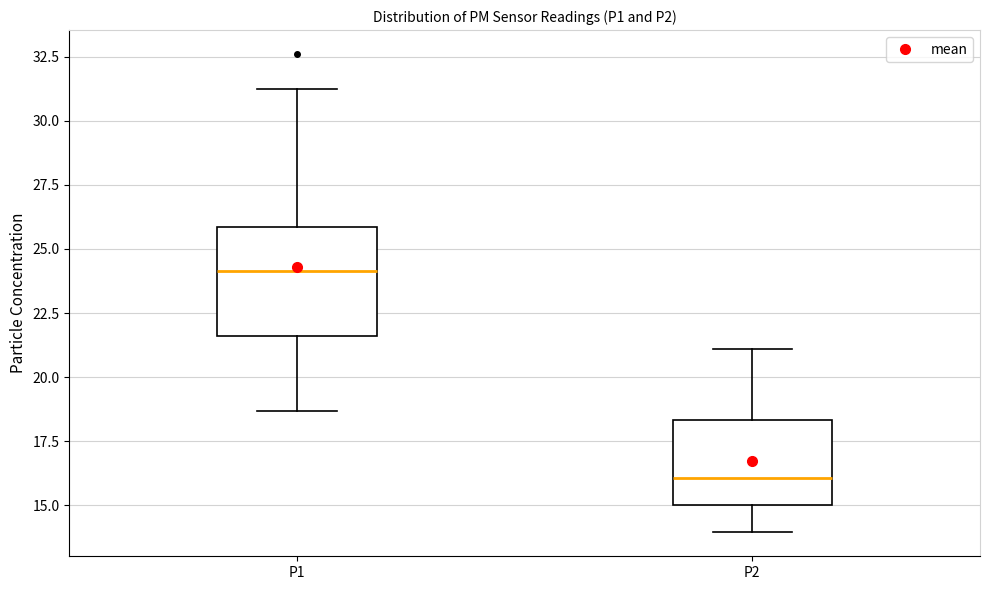

Which box's median line is the highest?

P1